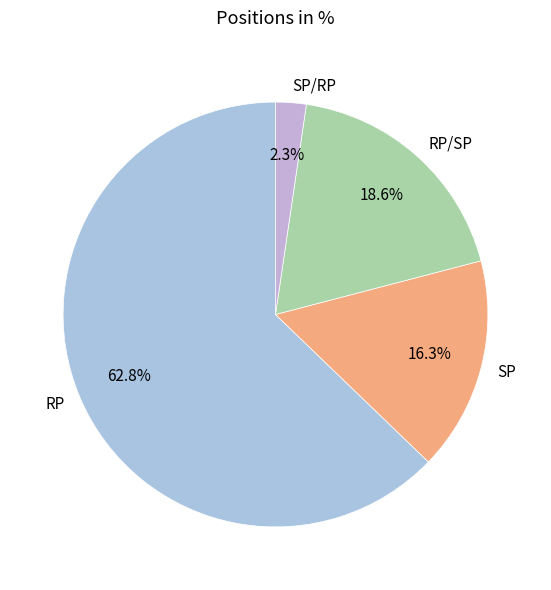

How many segments does this pie chart have?

4